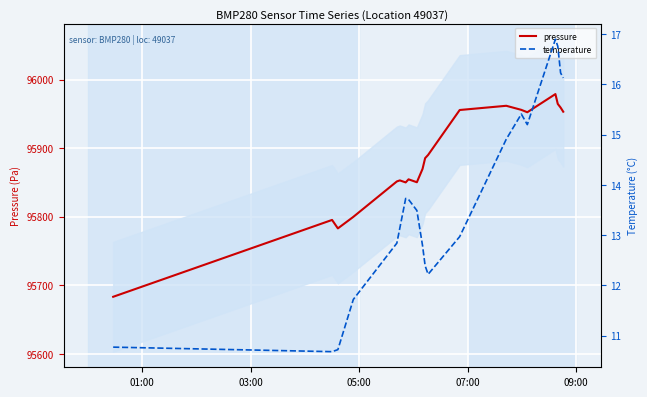

What are all the series names shown in the legend?

pressure, temperature